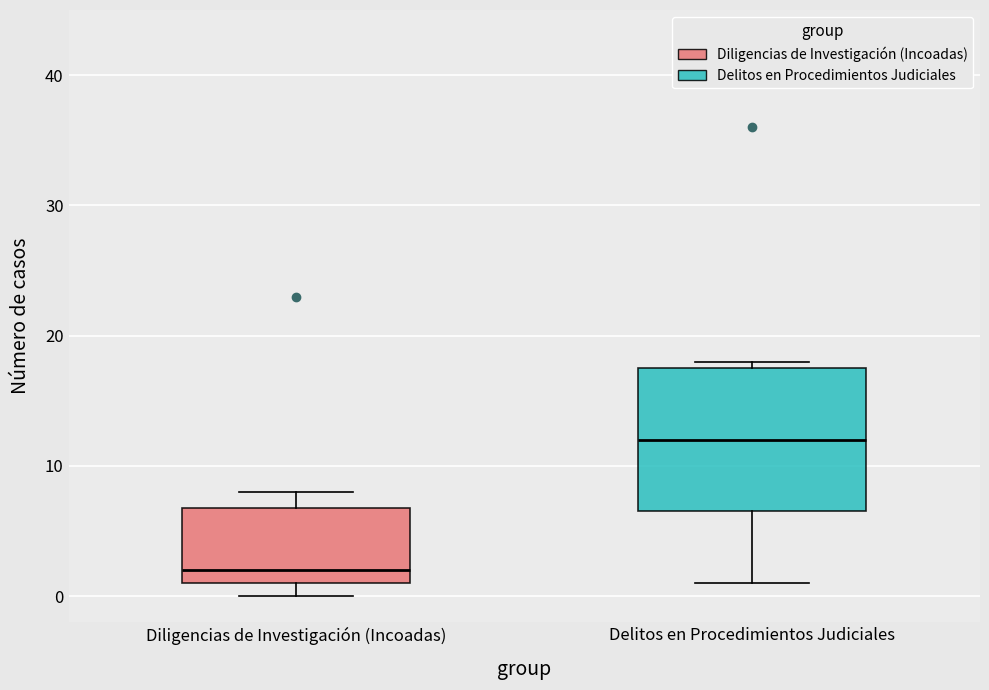

Reading left to right, read every box against the y-axis: the position of its median line, the range the box covers, and the ends of its whiskers. The values are not printed on the chart, so give them approximately, as read against the axis.

Diligencias de Investigación (Incoadas): median 2, box 1 to 7, whiskers 0 to 8
Delitos en Procedimientos Judiciales: median 12, box 7 to 18, whiskers 1 to 18 (just above the box's upper edge)